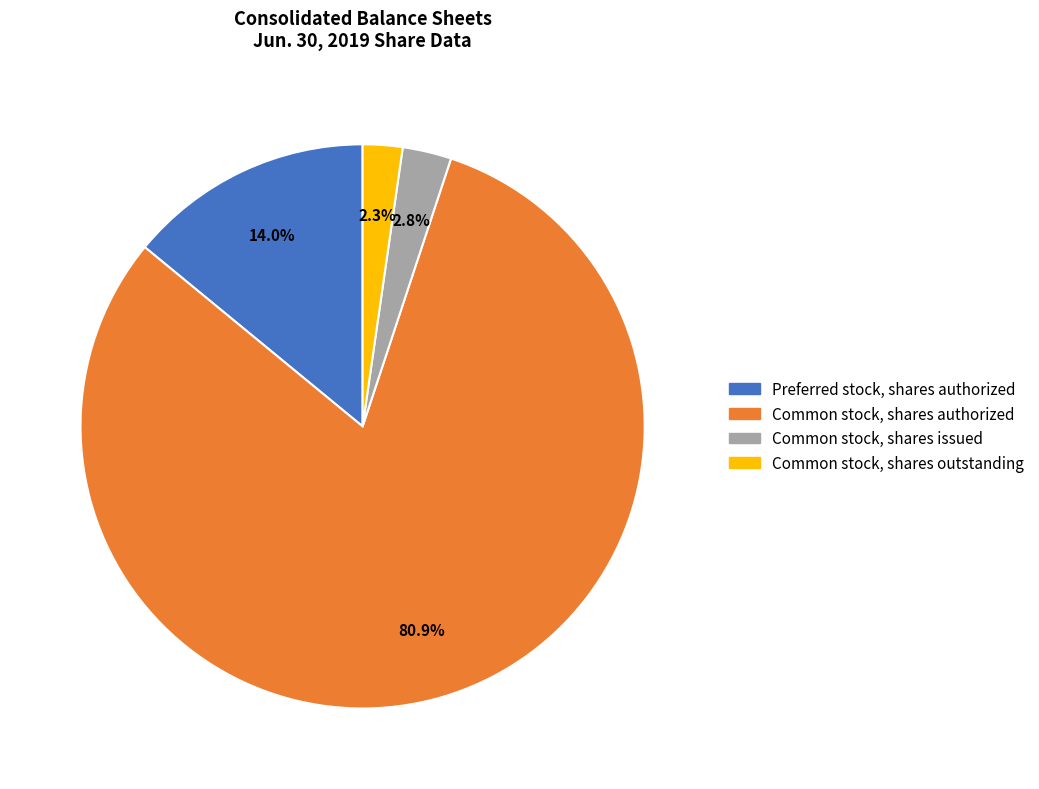

Approximately how many times larger is the value at Preferred stock, shares authorized compared to Common stock, shares issued?

5.0